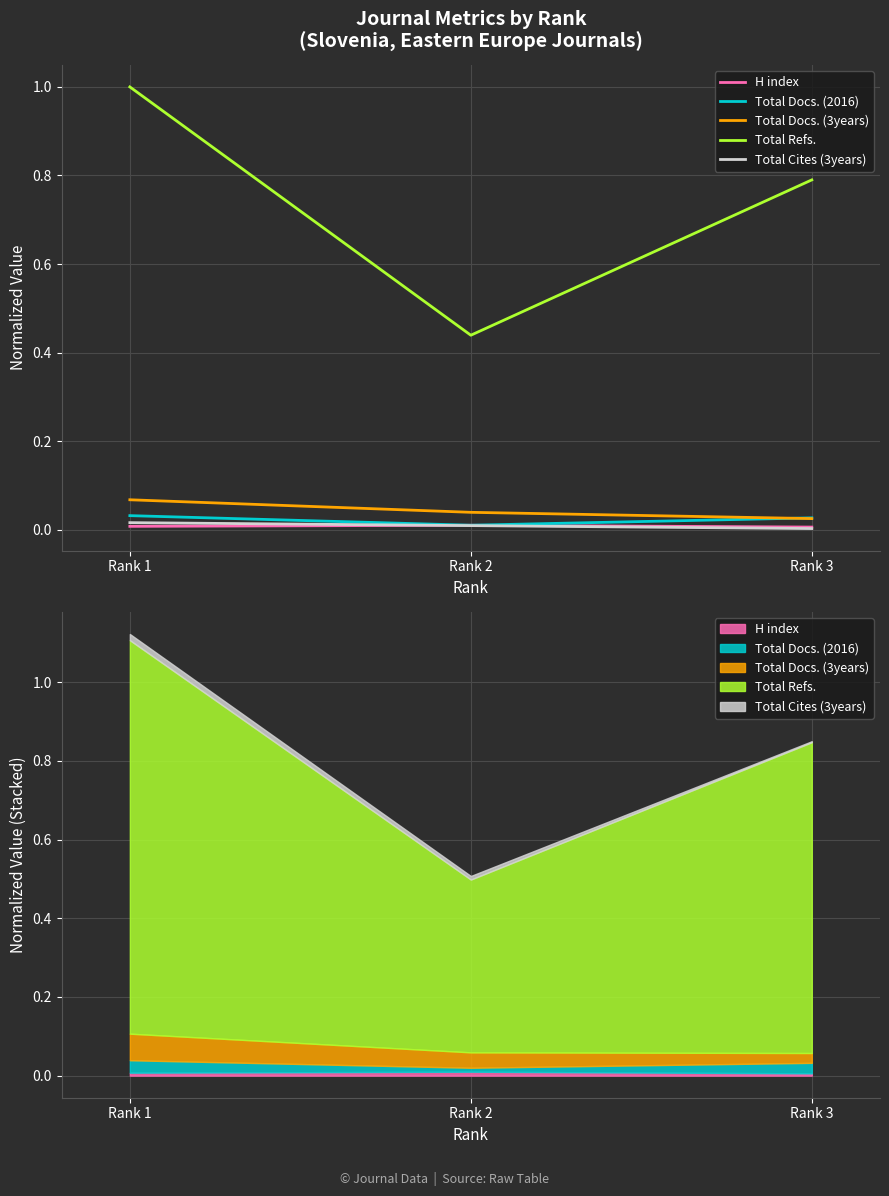

Reading right to left, list all the values displayed in this chart.

H index: 0.0	0.0	0.0
Total Docs. (2016): 0.0	0.0	0.0
Total Docs. (3years): 0.0	0.0	0.1
Total Refs.: 0.8	0.4	1.0
Total Cites (3years): 0.0	0.0	0.0